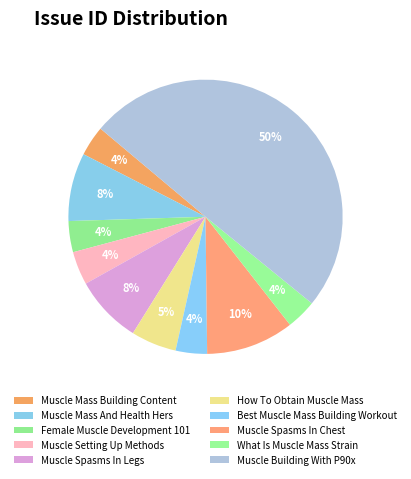

Between Best Muscle Mass Building Workout and How To Obtain Muscle Mass, which is larger?

How To Obtain Muscle Mass